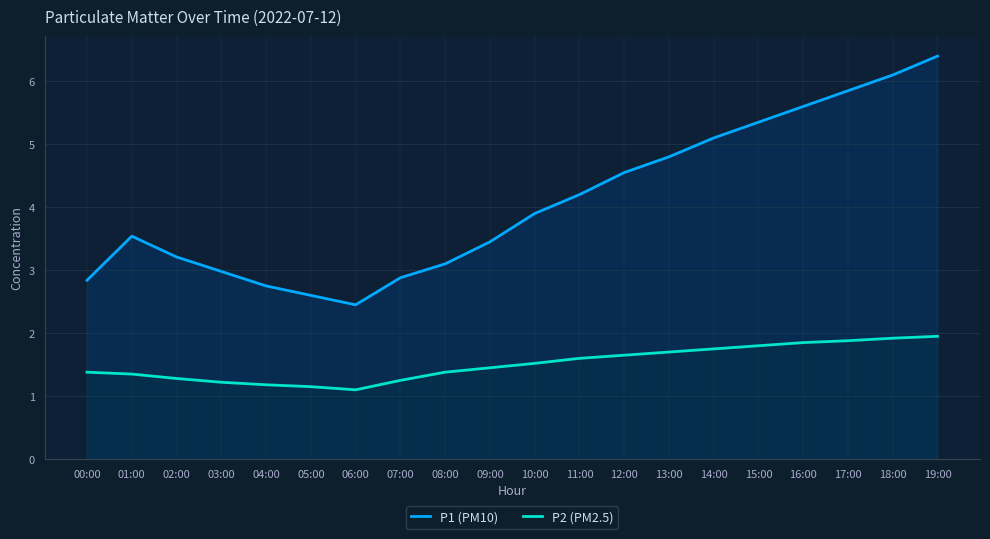

What is the value of the P2 (PM2.5) point at the 17th from the left?

1.9